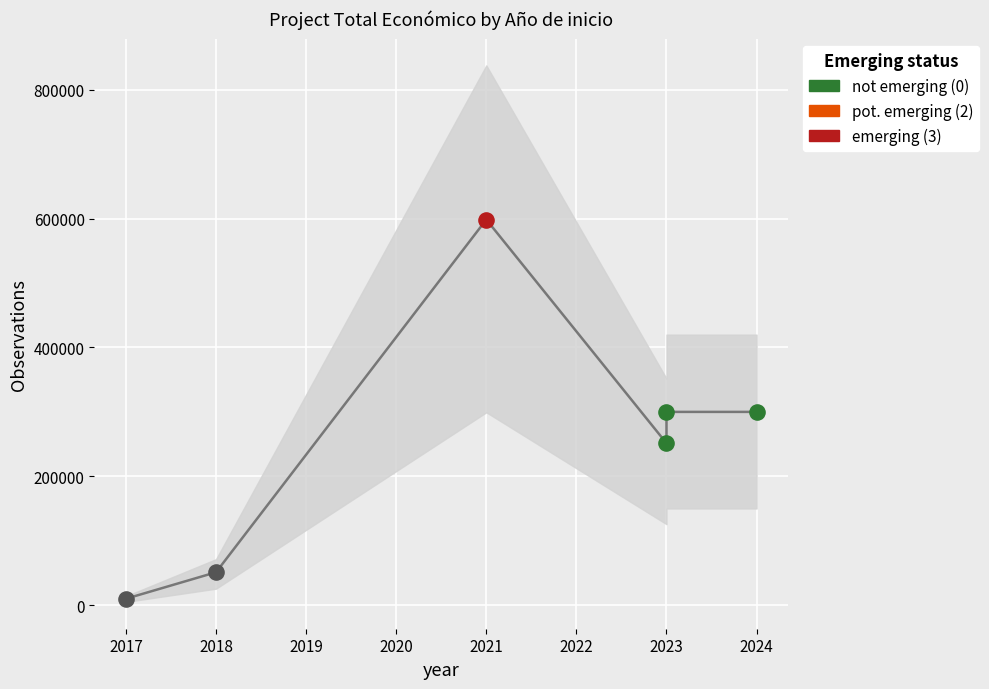

Which has a higher value, 2023 or 2017?

2023